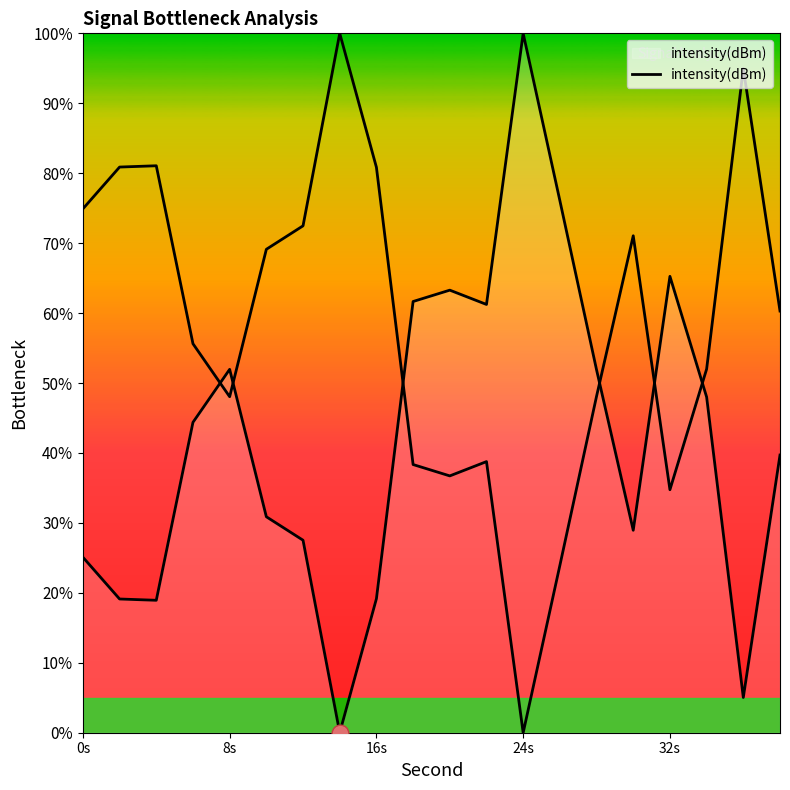

How many points are lower than both their immediate neighbors (excluding endpoints)?

5